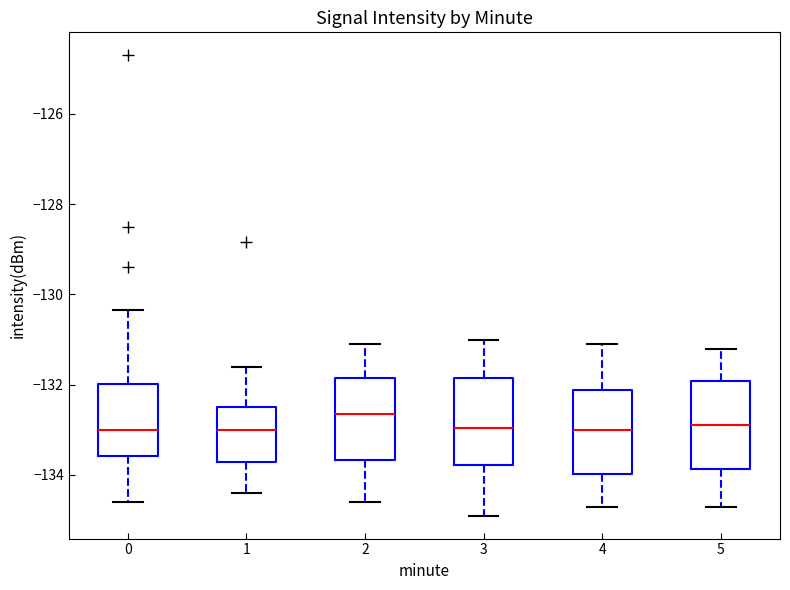

Reading left to right, transcribe this box plot: for each box, give where its median line is, the range the box spans, and where its two whiskers end, as read against the y-axis. The values are not printed on the chart, so give them approximately, as read against the axis.

0: median -133.0, box -133.6 to -132.0, whiskers -134.6 to -130.4
1: median -133.0, box -133.8 to -132.4, whiskers -134.4 to -131.6
2: median -132.6, box -133.6 to -131.8, whiskers -134.6 to -131.0
3: median -133.0, box -133.8 to -131.8, whiskers -134.8 to -131.0
4: median -133.0, box -134.0 to -132.2, whiskers -134.6 to -131.0
5: median -132.8, box -133.8 to -132.0, whiskers -134.6 to -131.2